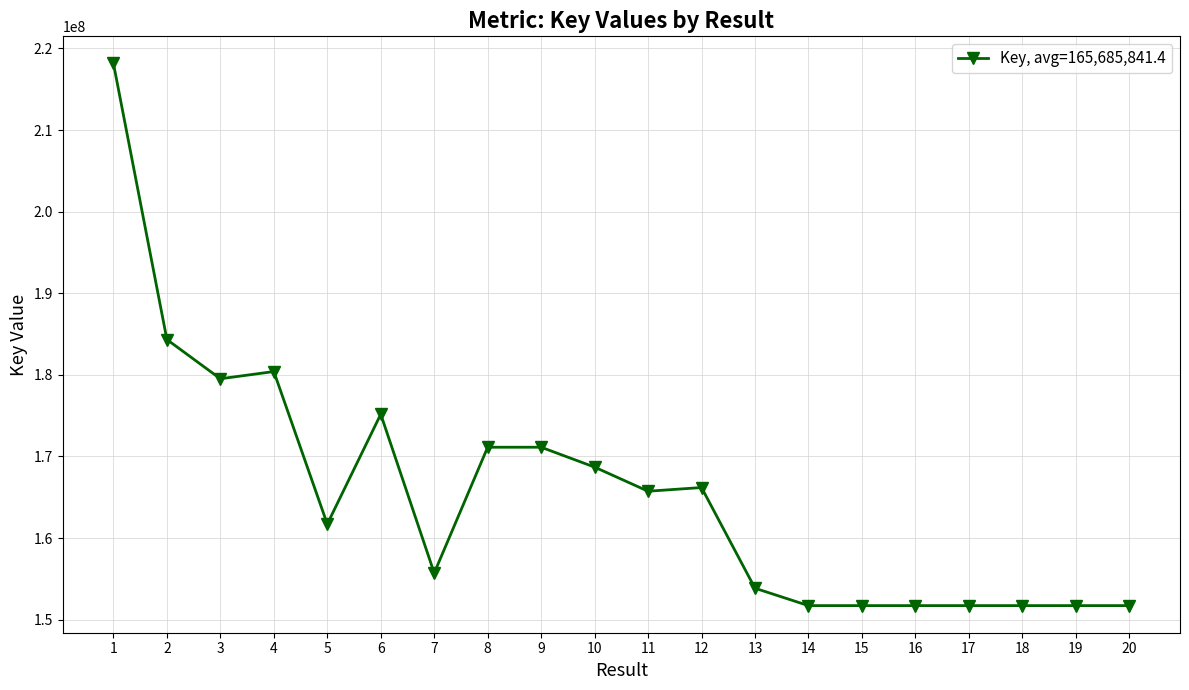

What is the value of the 15th point from the left?

151714502